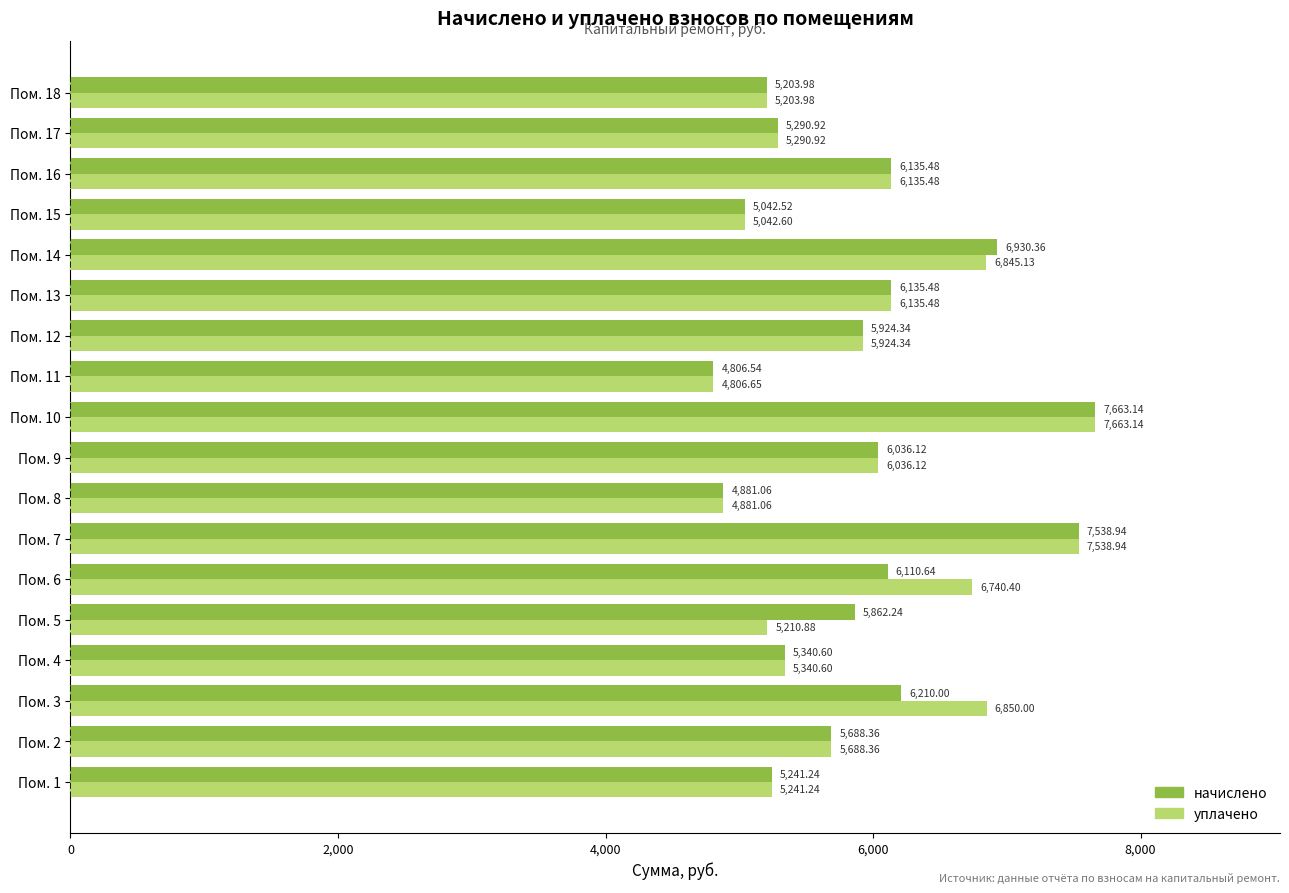

Rank the series by their average value, from highest to lowest.

уплачено, начислено